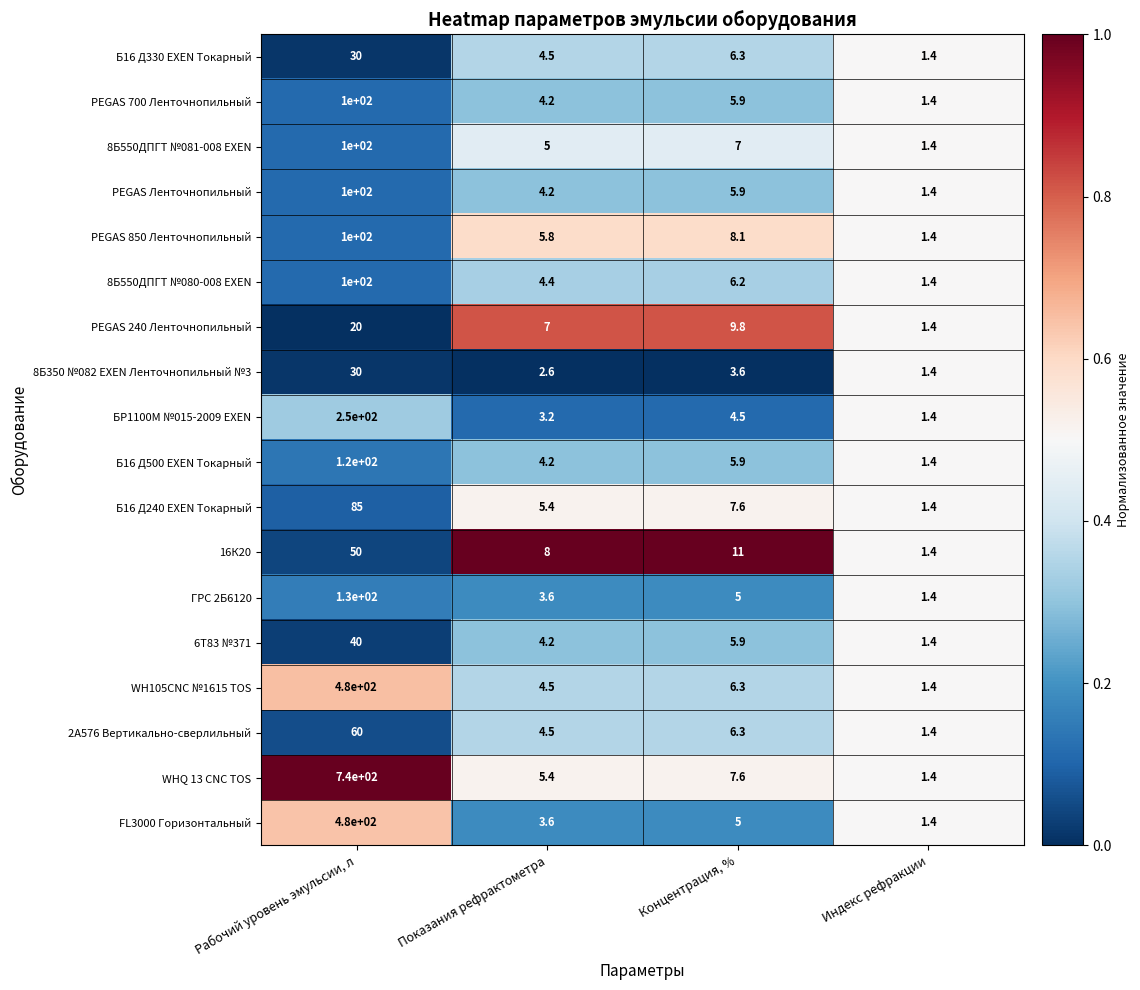

At which label does PEGAS 240 Ленточнопильный reach its peak?

Рабочий уровень эмульсии, л